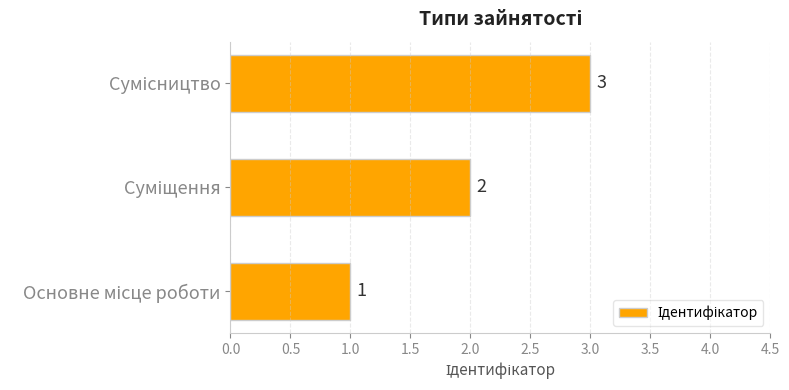

Count the values in the range 1 to 3.

3